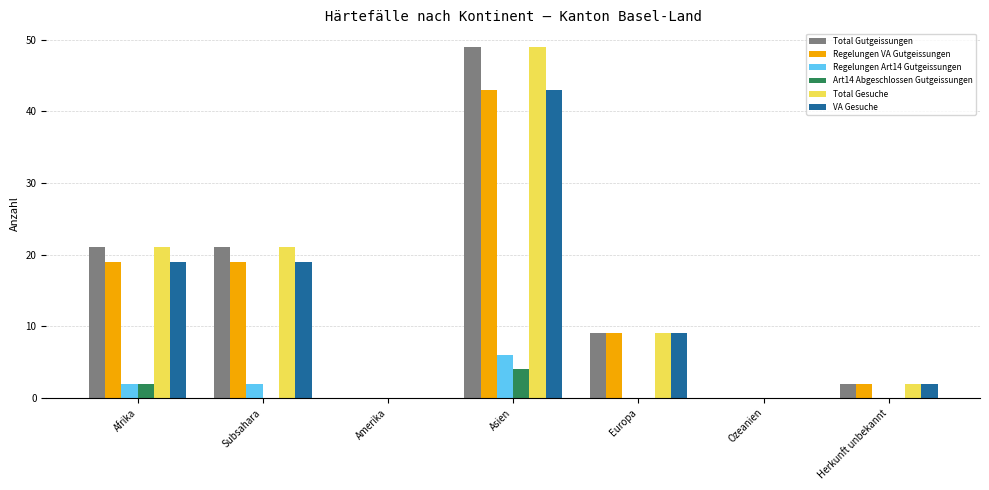

Is the value of Regelungen VA Gutgeissungen at Europa greater than the value of Total Gesuche at Ozeanien?

Yes